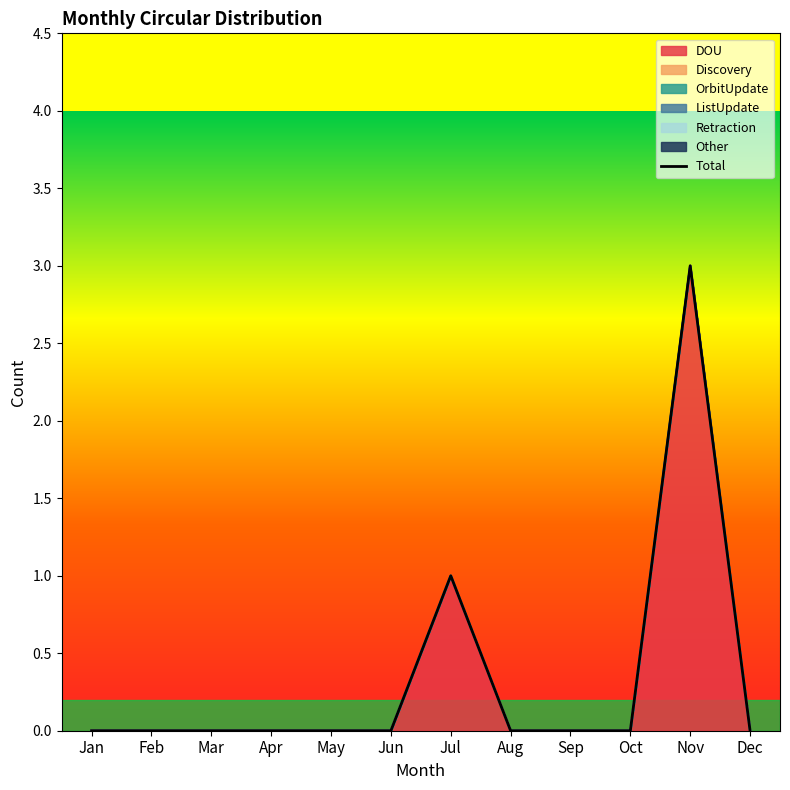

At which category does the chart reach its peak across all series?

Nov